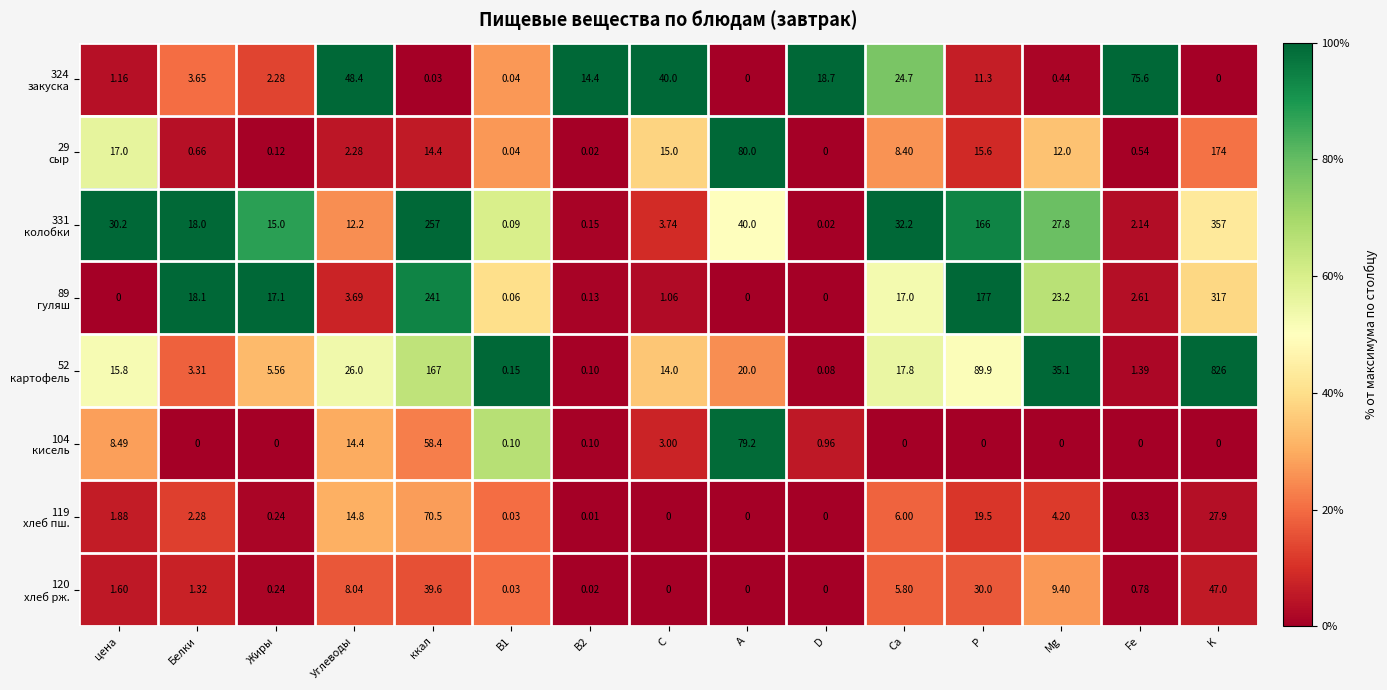

At which category is the sum across all series the highest?

K